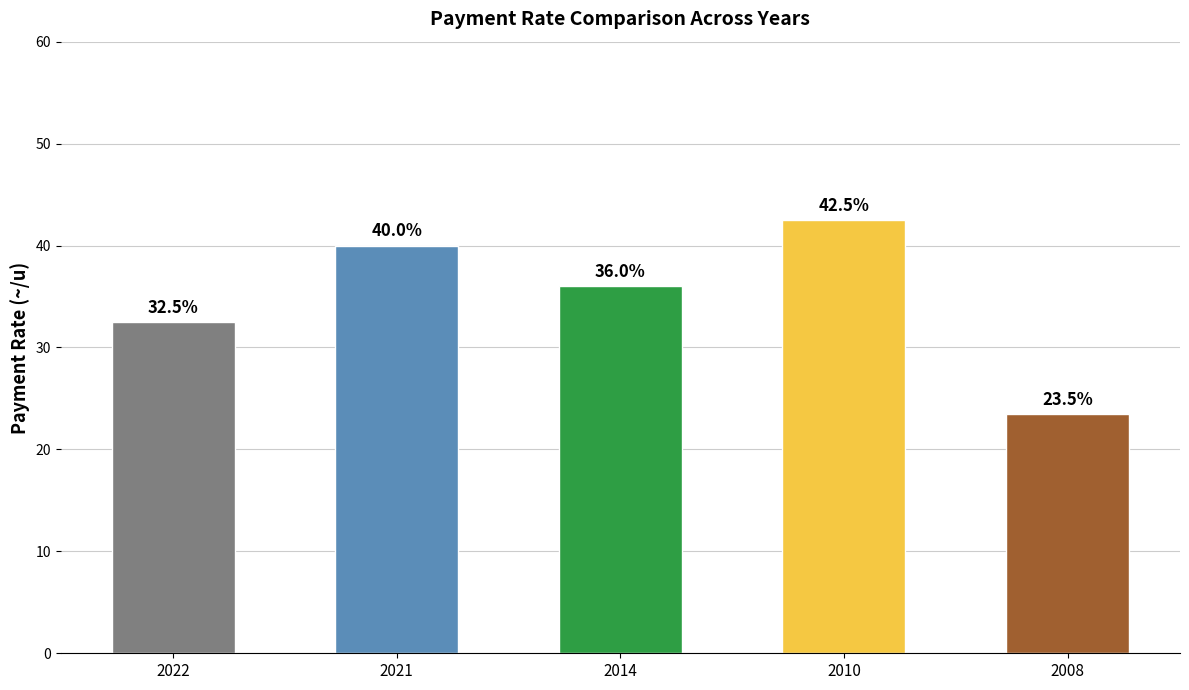

How many values are below 36?

2